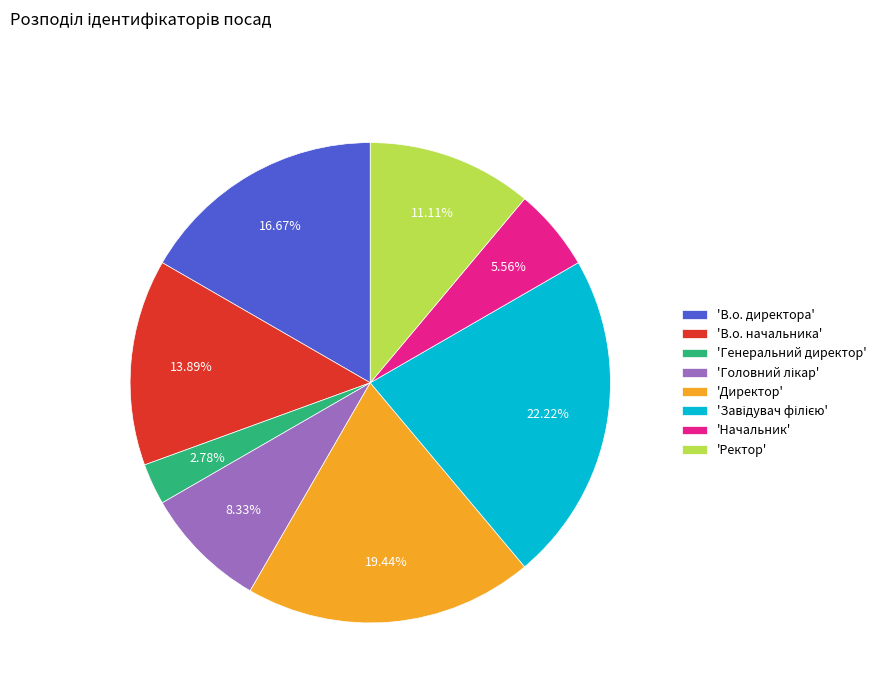

Does any single category account for the majority?

No